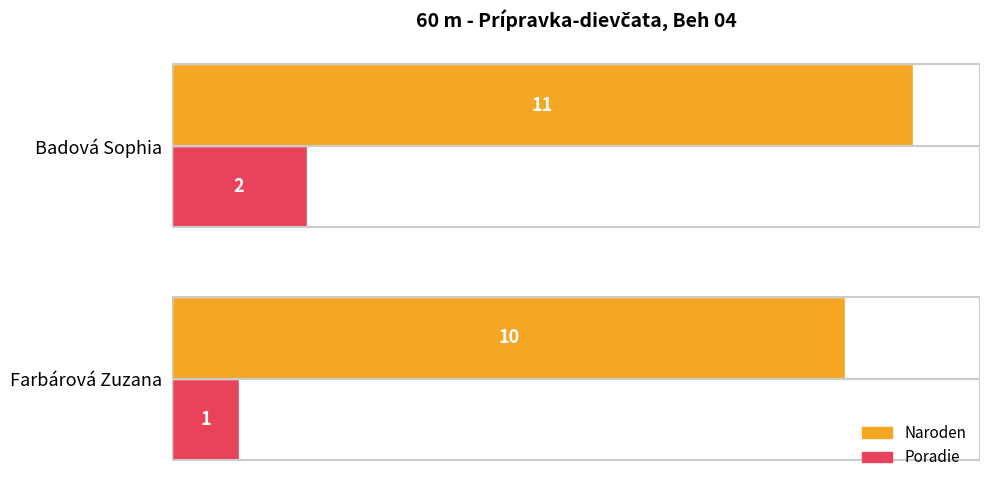

What is the sum of all Naroden values?

21